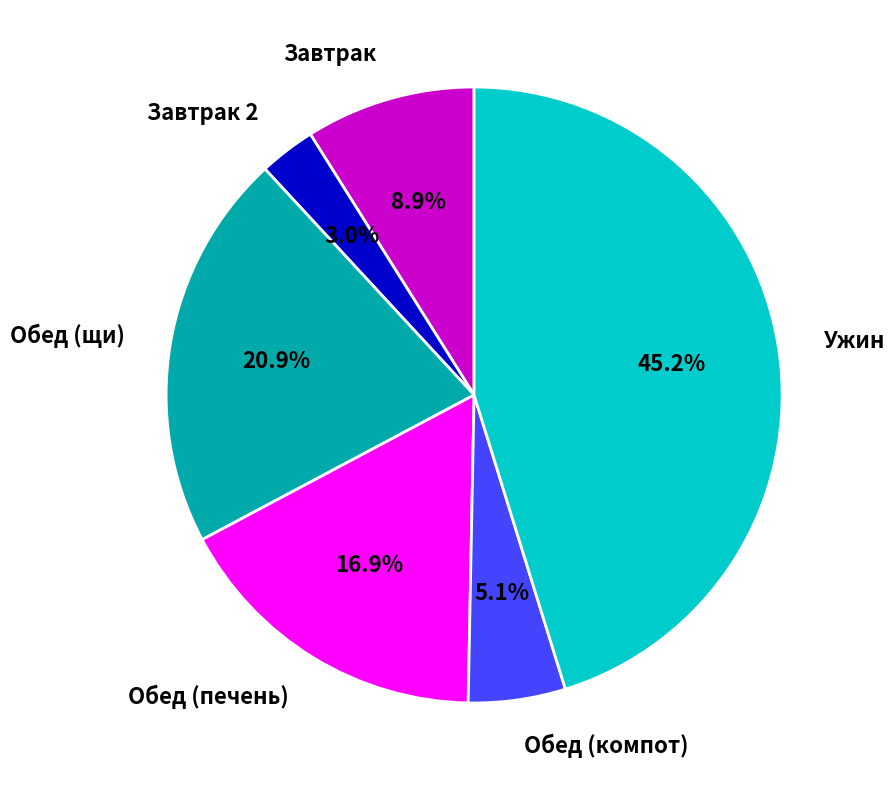

To the nearest percent, what is the combined percentage of Завтрак and Обед (щи)?

30%